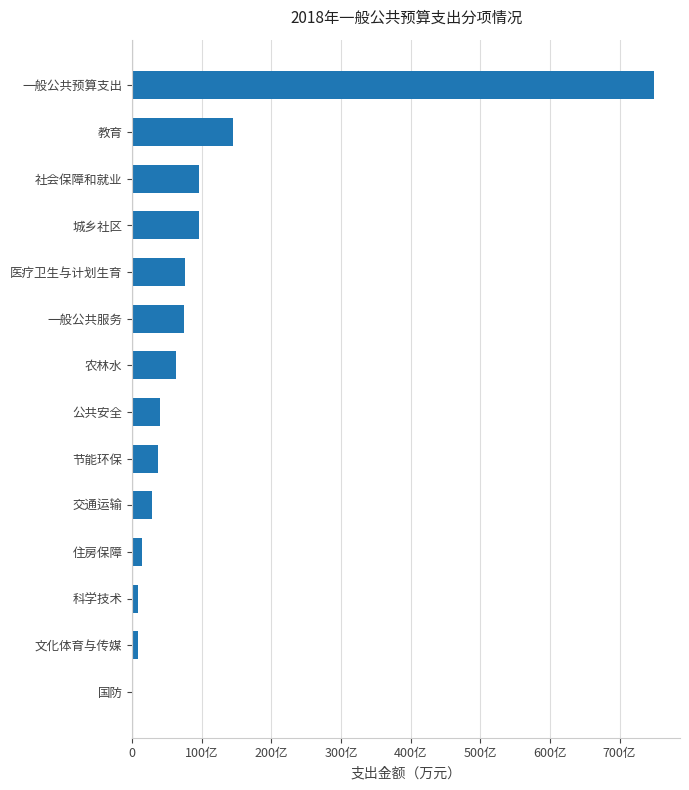

What is the smallest value displayed?

4981